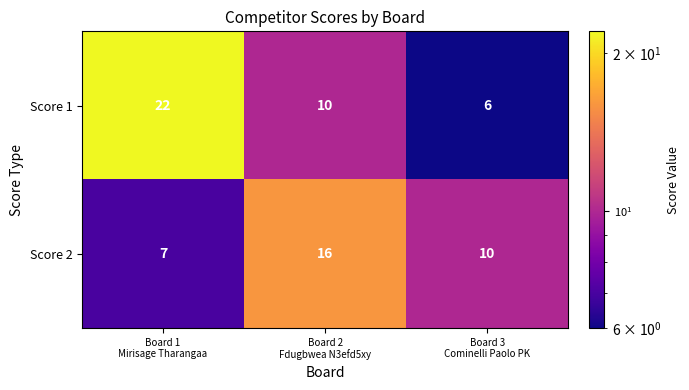

List the series in order of their overall mean, lowest first.

Score 2, Score 1